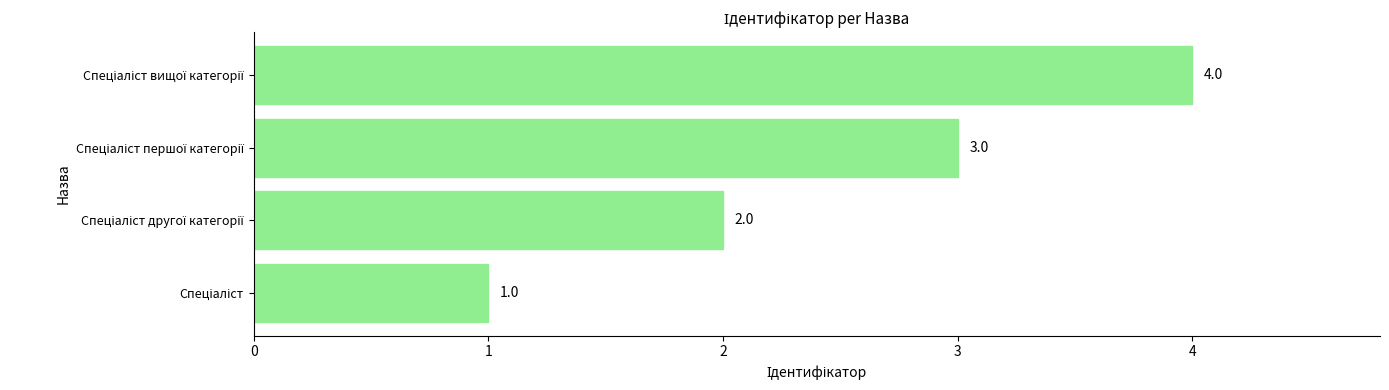

What is the difference between the maximum and minimum values?

3